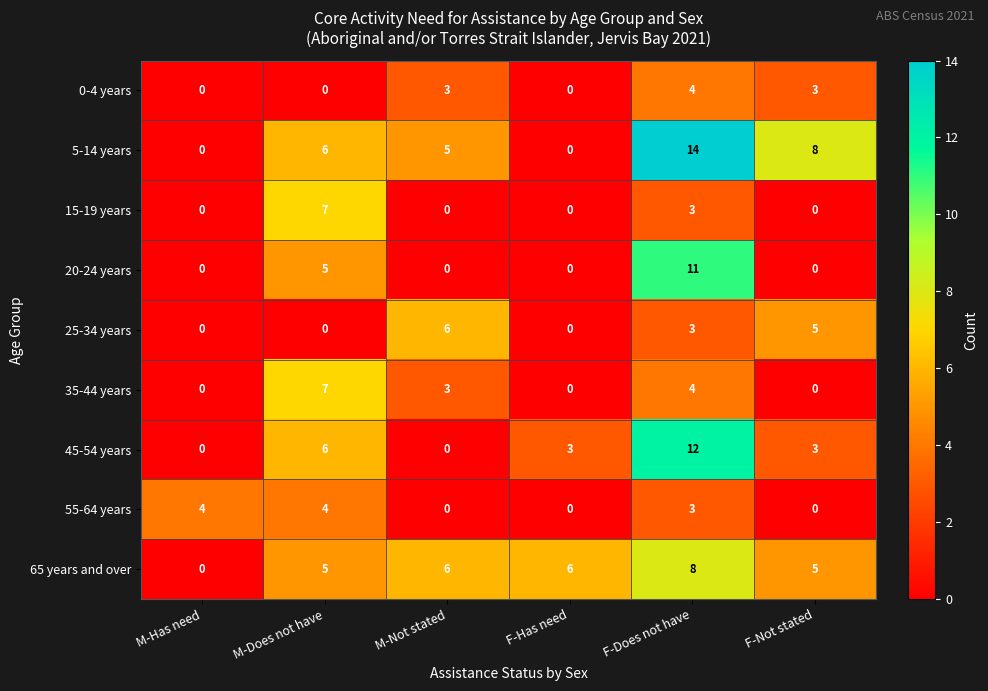

At which category is the sum across all series the highest?

F-Does not have